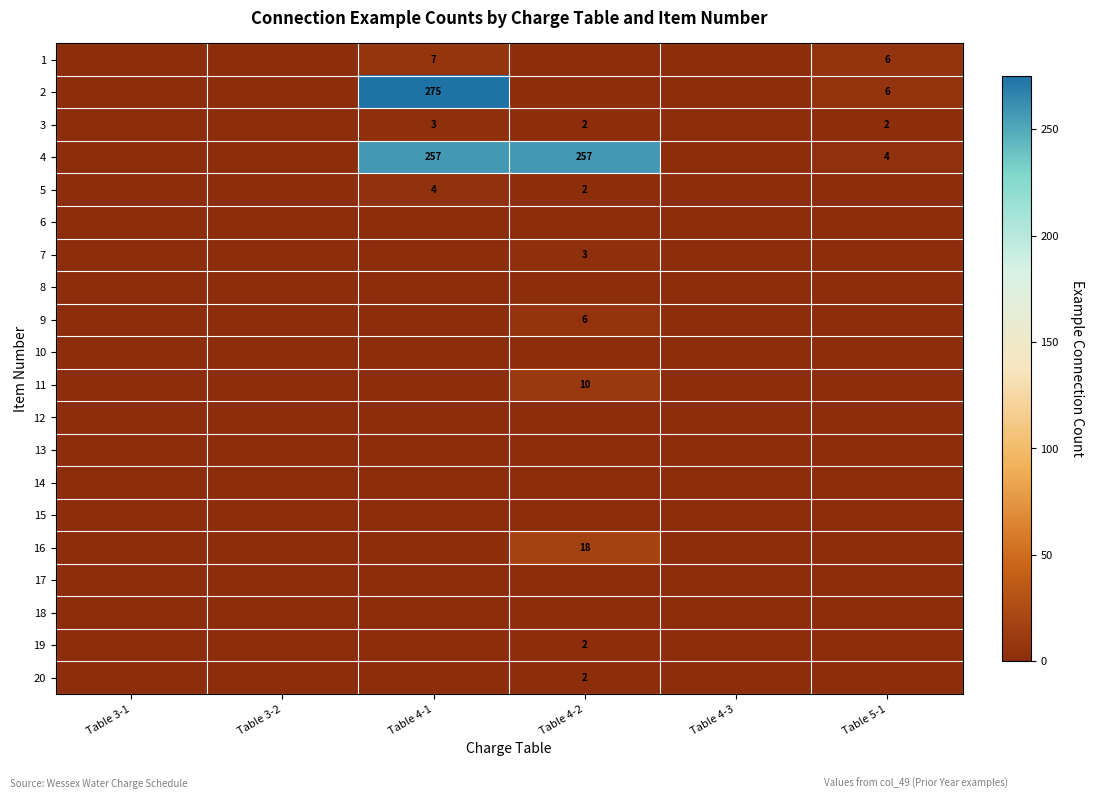

Count the number of categories in the chart.

6